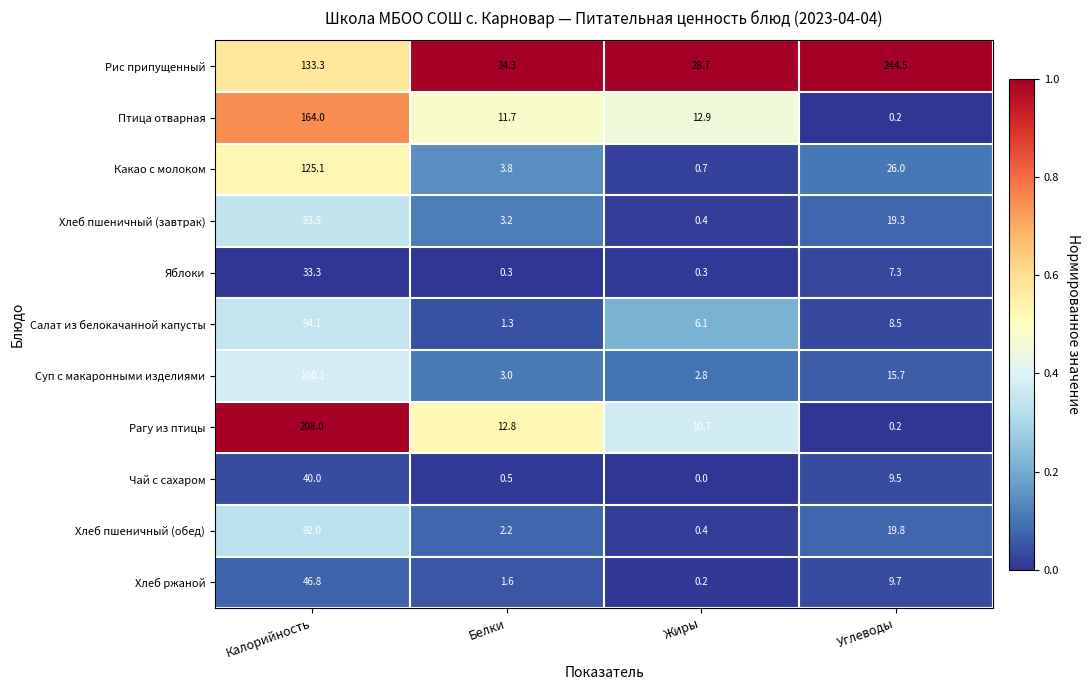

Between Жиры and Углеводы, which series saw the biggest shift?

Рис припущенный